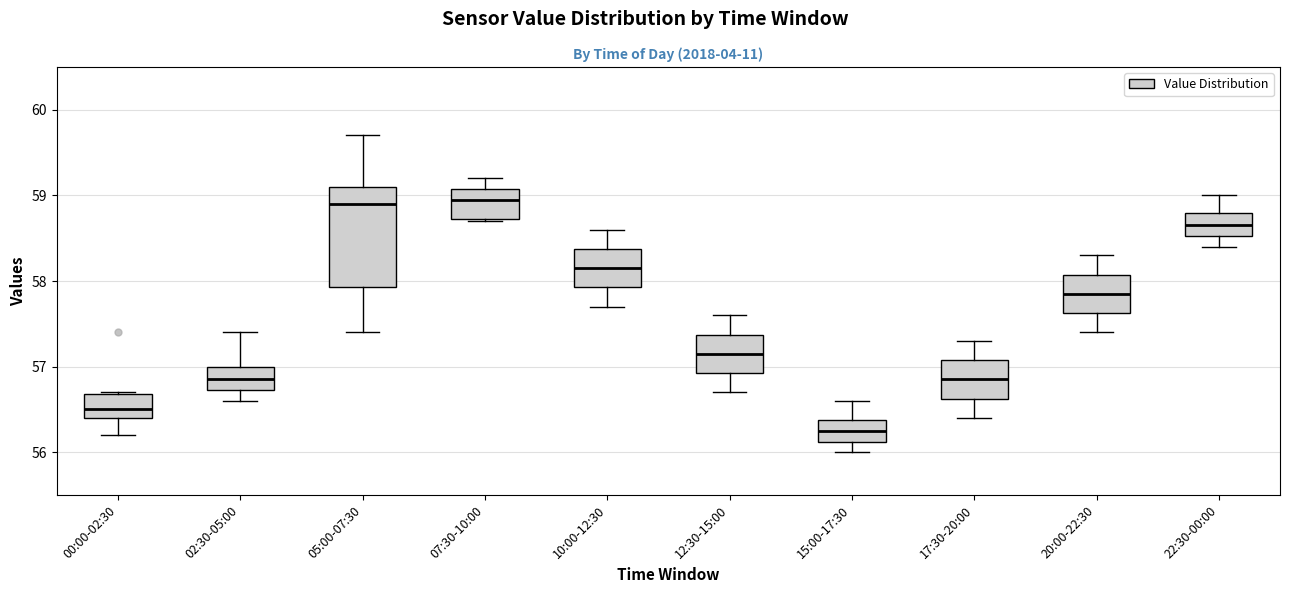

Reading left to right, read every box against the y-axis: the position of its median line, the range the box covers, and the ends of its whiskers. The values are not printed on the chart, so give them approximately, as read against the axis.

00:00-02:30: median 56.5, box 56.4 to 56.7, whiskers 56.2 to 56.7
02:30-05:00: median 56.9, box 56.7 to 57.0, whiskers 56.6 to 57.4
05:00-07:30: median 58.9, box 57.9 to 59.1, whiskers 57.4 to 59.7
07:30-10:00: median 59.0, box 58.7 to 59.1, whiskers 58.7 to 59.2
10:00-12:30: median 58.2, box 57.9 to 58.4, whiskers 57.7 to 58.6
12:30-15:00: median 57.2, box 56.9 to 57.4, whiskers 56.7 to 57.6
15:00-17:30: median 56.3, box 56.1 to 56.4, whiskers 56.0 to 56.6
17:30-20:00: median 56.9, box 56.6 to 57.1, whiskers 56.4 to 57.3
20:00-22:30: median 57.9, box 57.6 to 58.1, whiskers 57.4 to 58.3
22:30-00:00: median 58.7, box 58.5 to 58.8, whiskers 58.4 to 59.0